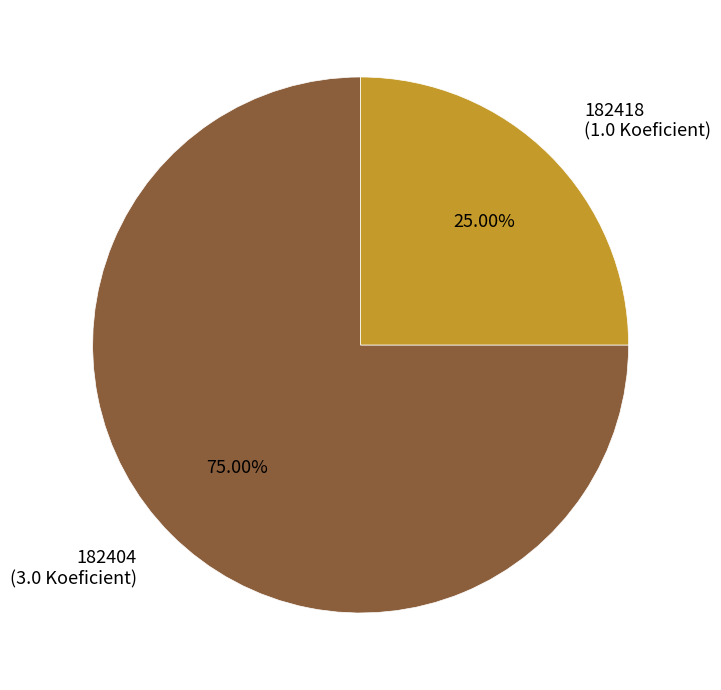

Which has a higher value, 182418 or 182404?

182404